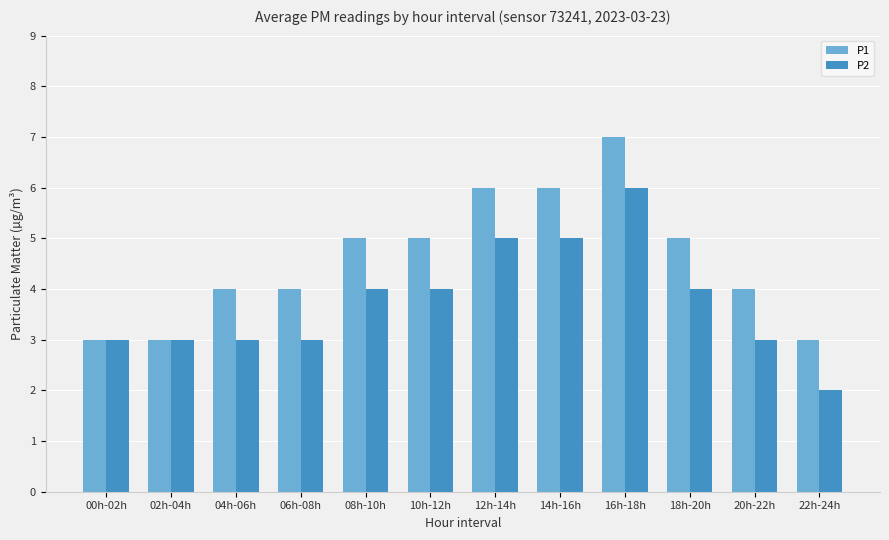

What is the approximate value of P1 at 16h-18h?

7